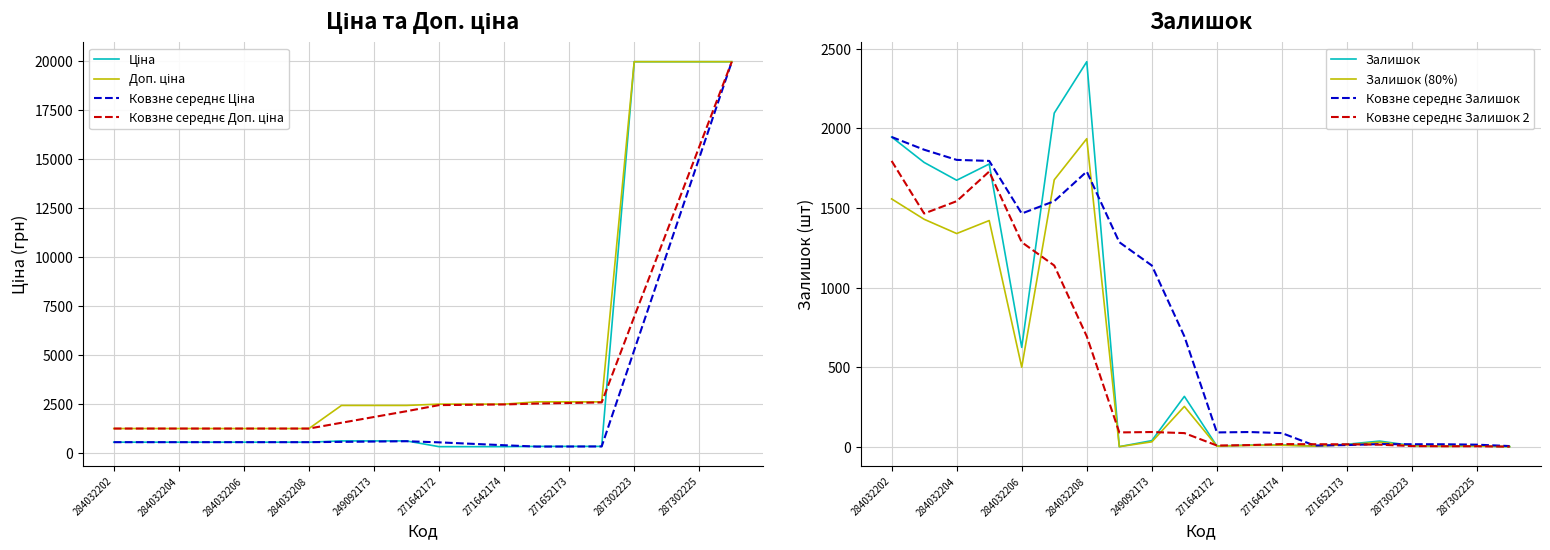

How many values in the Доп. ціна series exceed 2482?

10